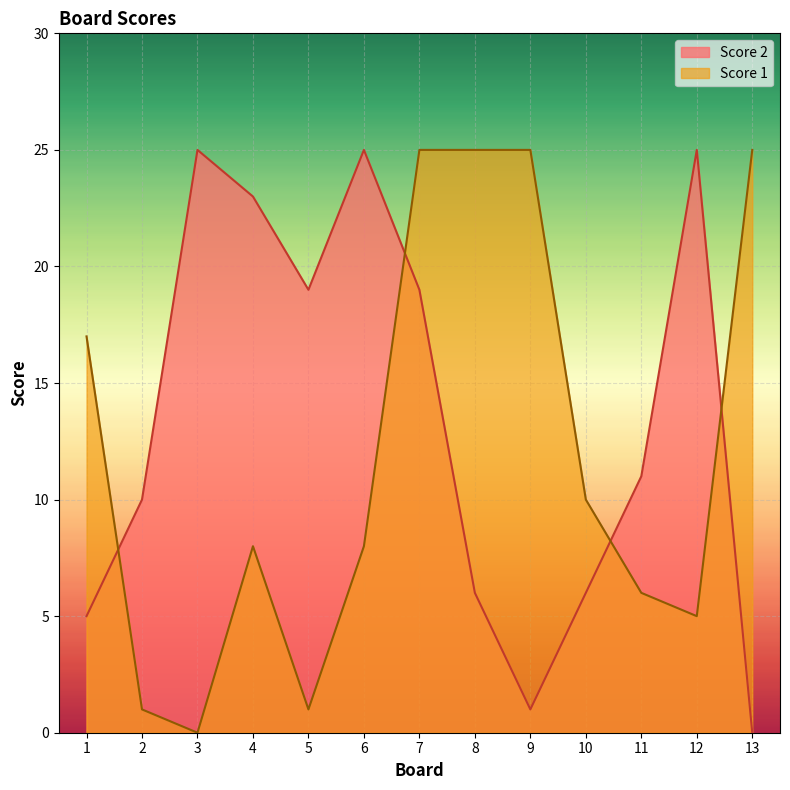

At how many categories does at least one series exceed 23?

7